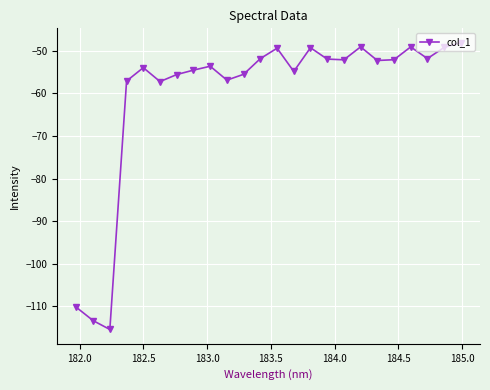

What is the value of the 24th point from the left?

-48.1